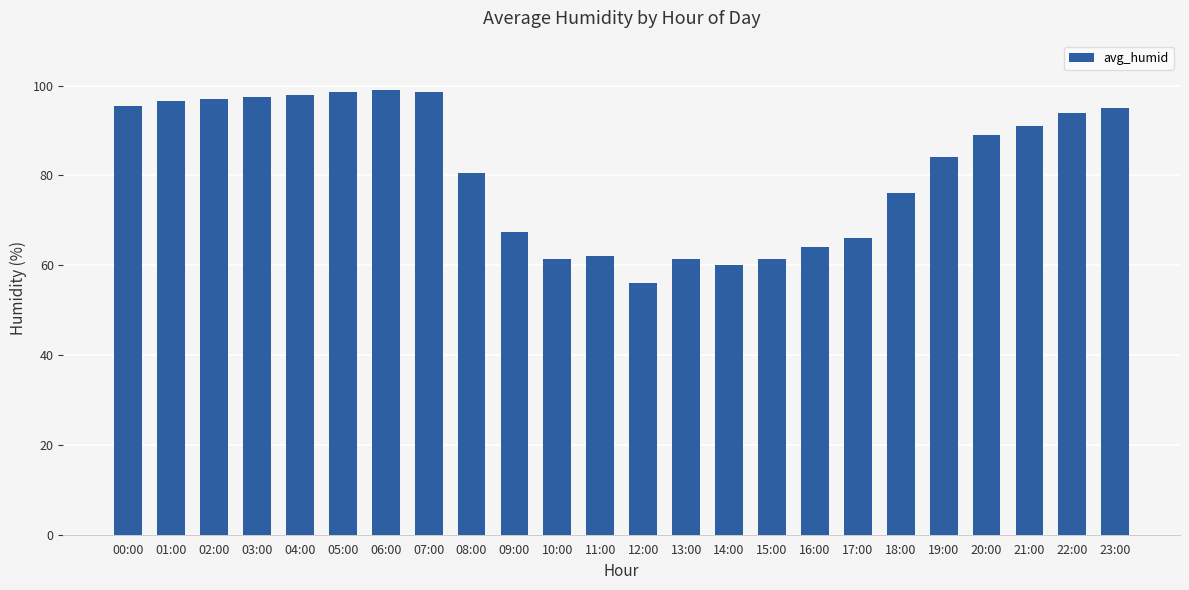

The value at 10:00 is 97.8. True or false?

False